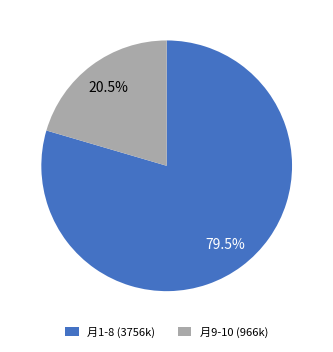

What is the smallest slice in the pie chart?

月9-10 (966k)